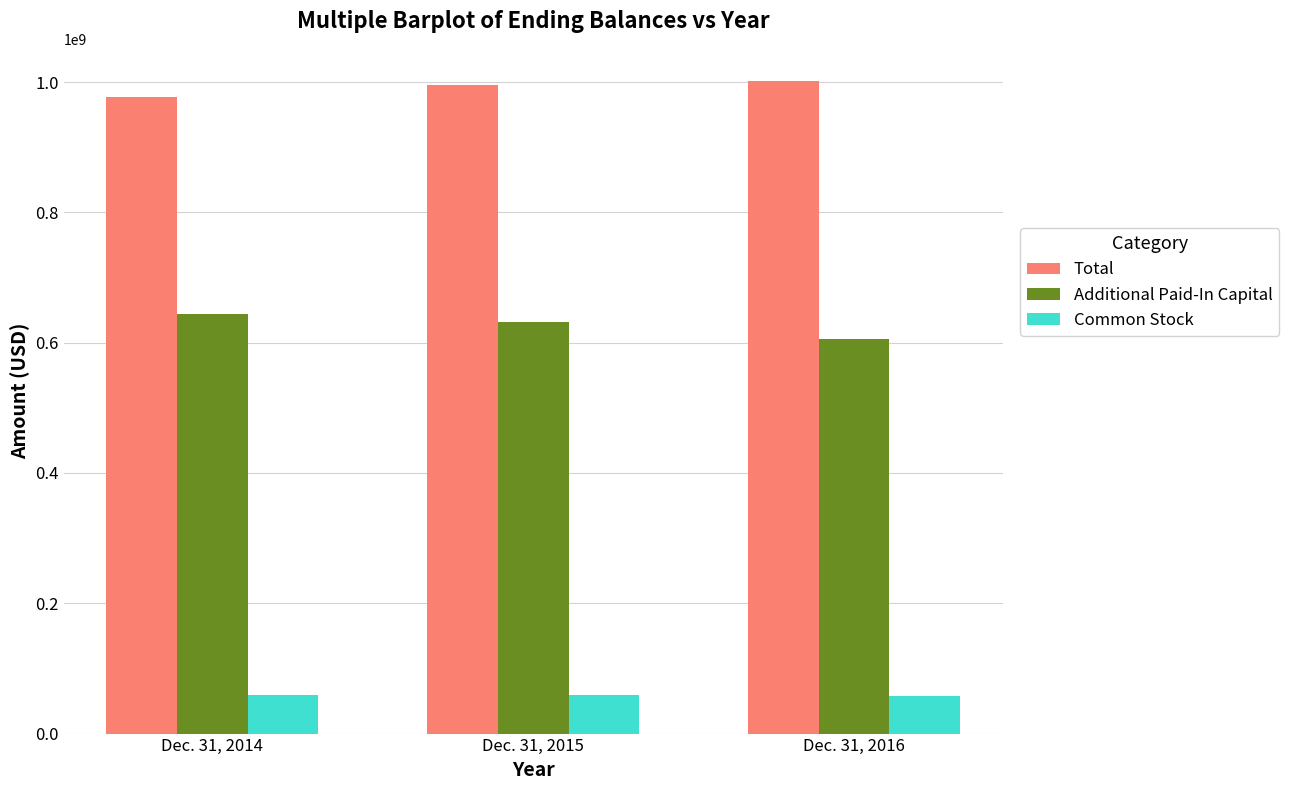

At how many categories does at least one series exceed 185817145?

3